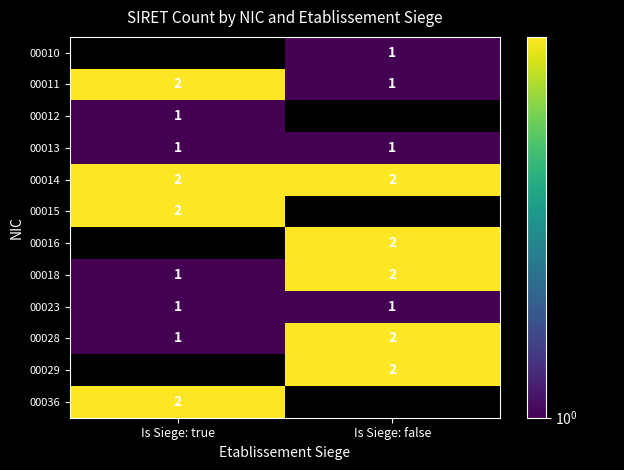

At which category does the chart reach its minimum across all series?

Is Siege: false